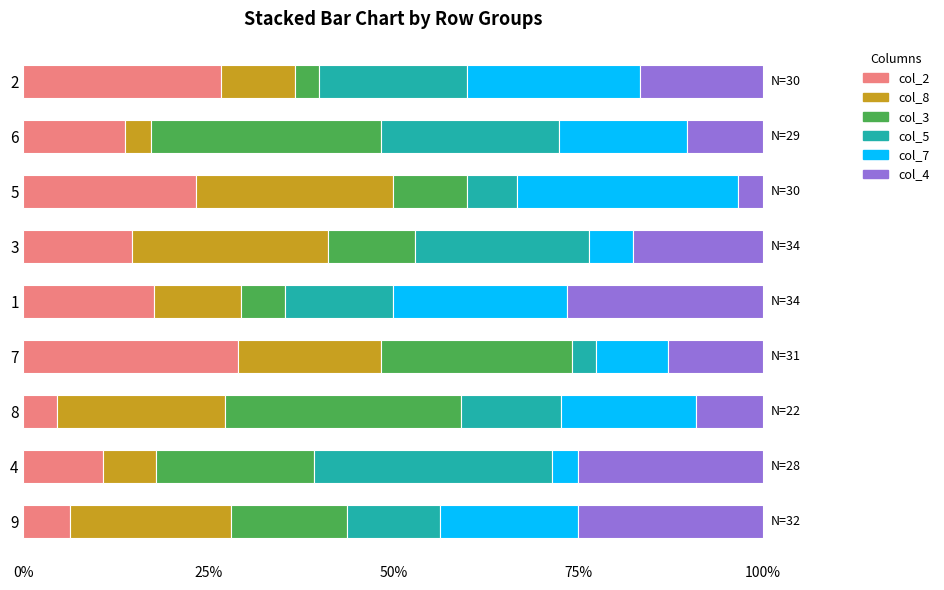

Is it true that col_2 equals 12.9 at 2?

False